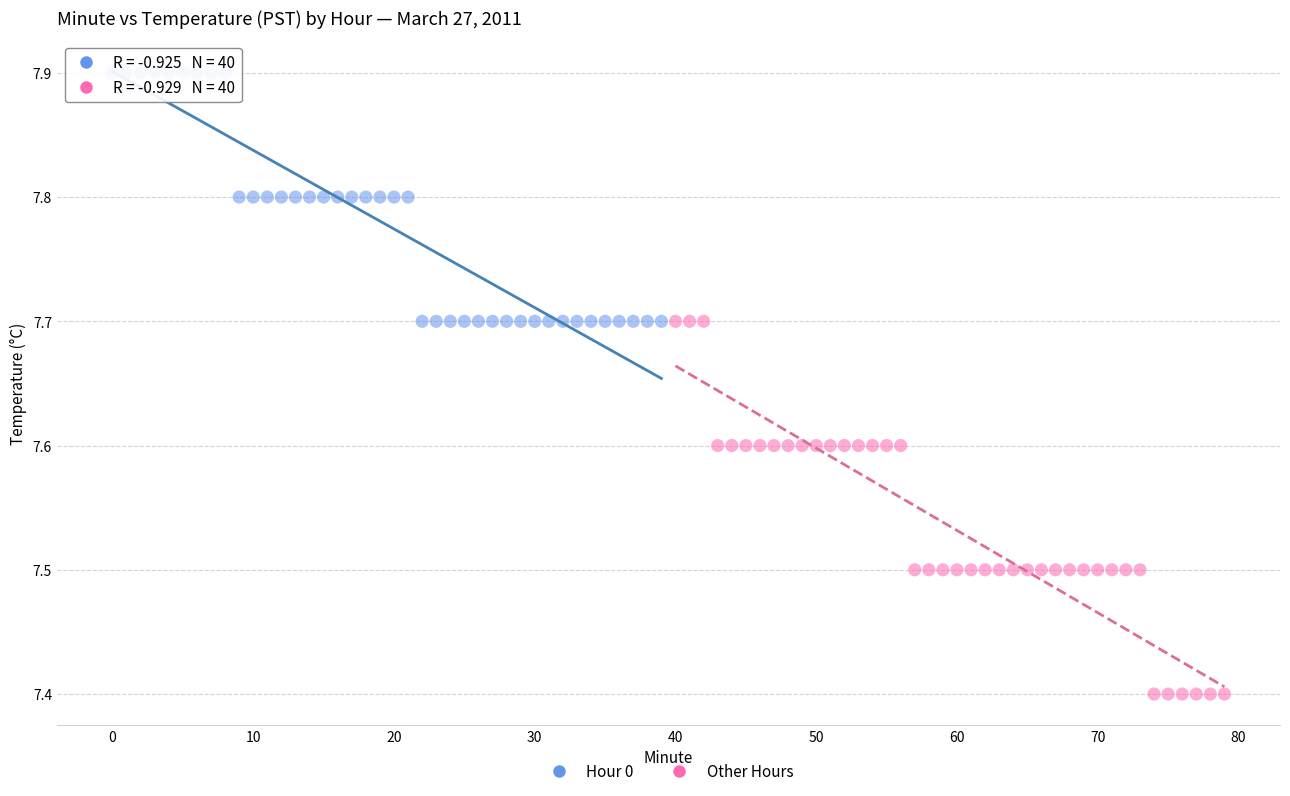

What are all the series names shown in the legend?

Hour 0, Other Hours